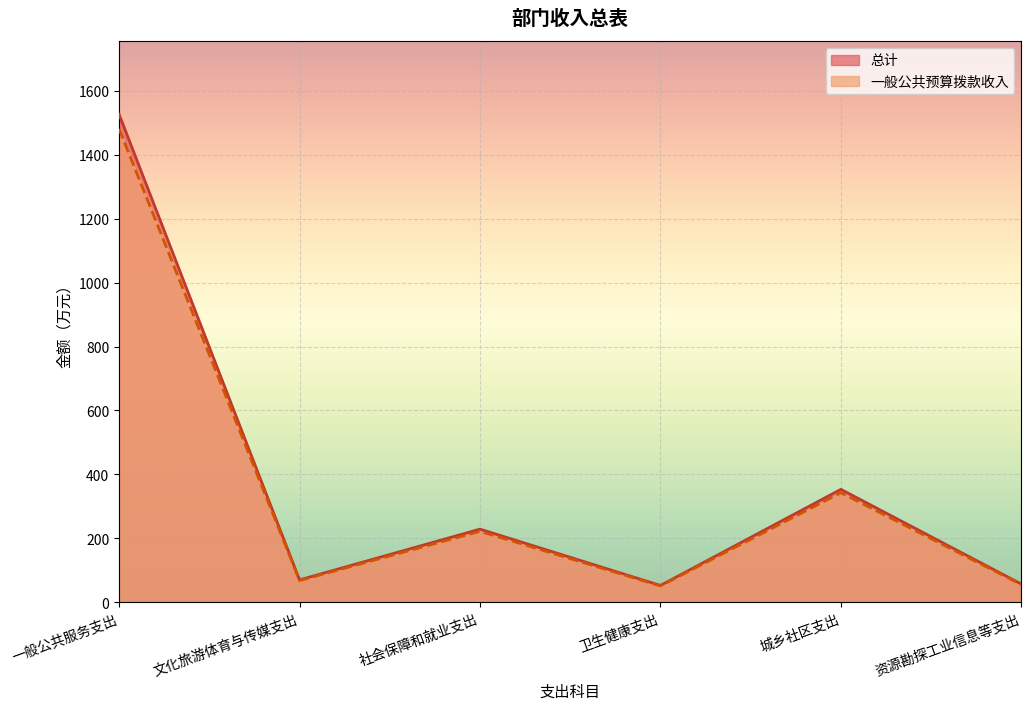

What is the difference between the 总计 values at 卫生健康支出 and 一般公共服务支出?

1473.2